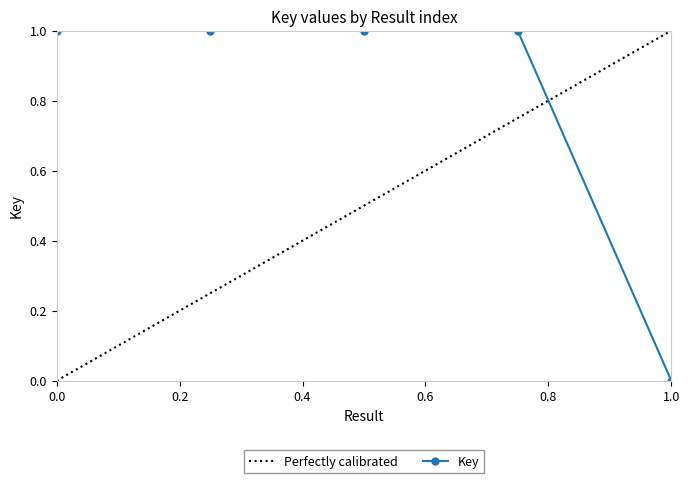

How many data points are above 0?

4